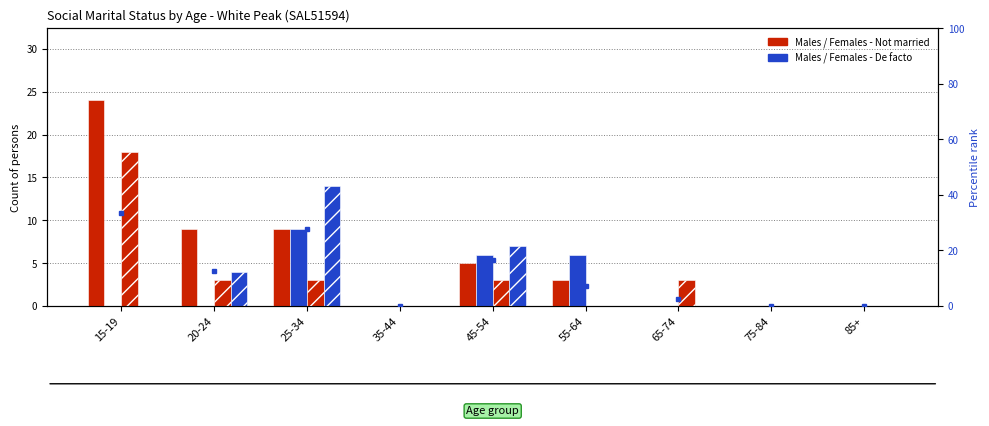

Where is Males - De facto nearest to the value 4?

45-54